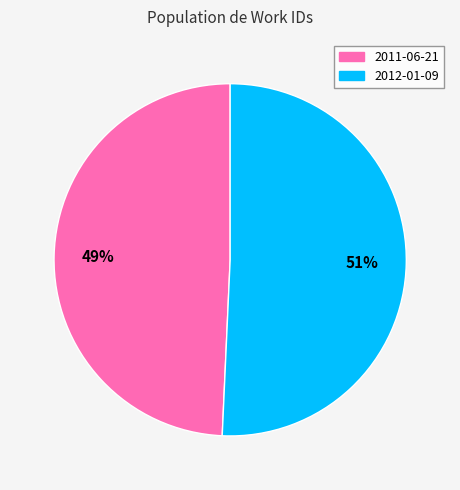

Which category has the smallest portion of the pie?

2011-06-21